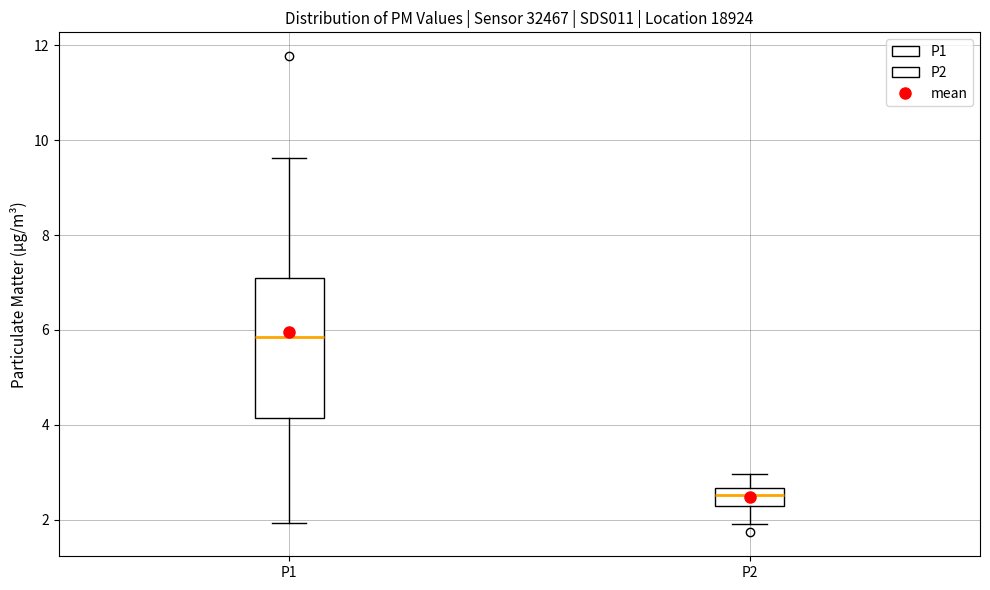

Which box has the lowest median line?

P2